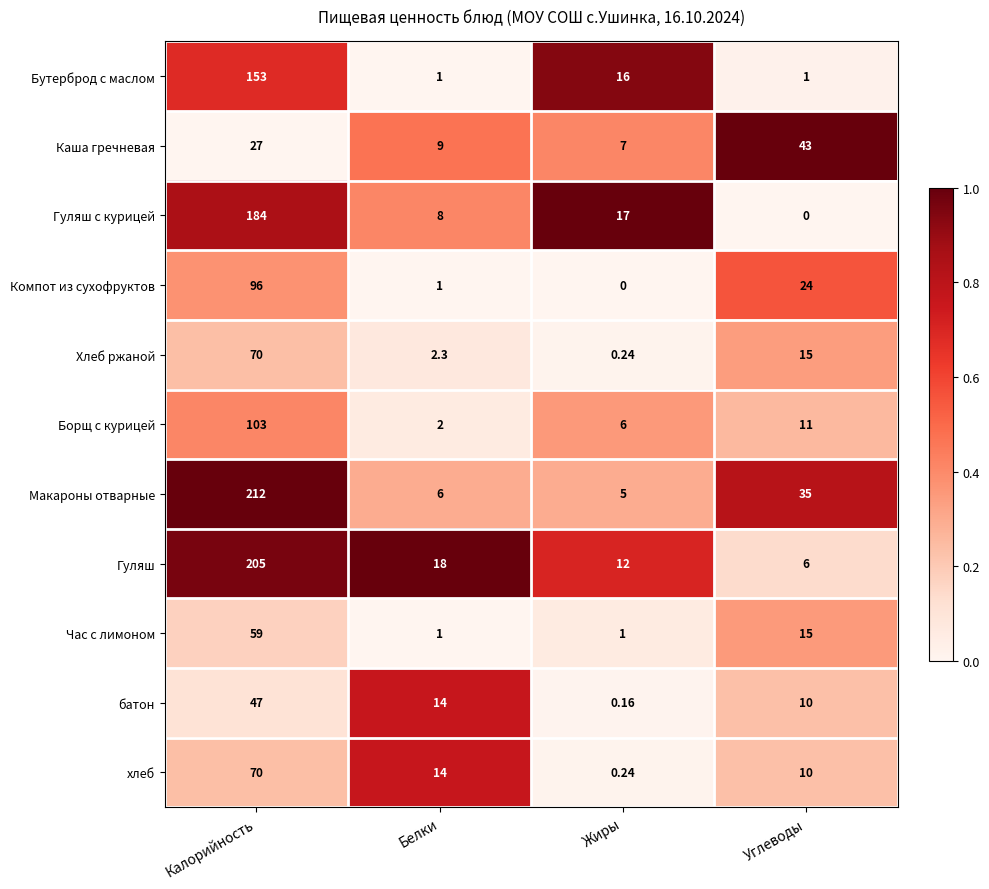

What is the maximum value shown in the chart?

212.0